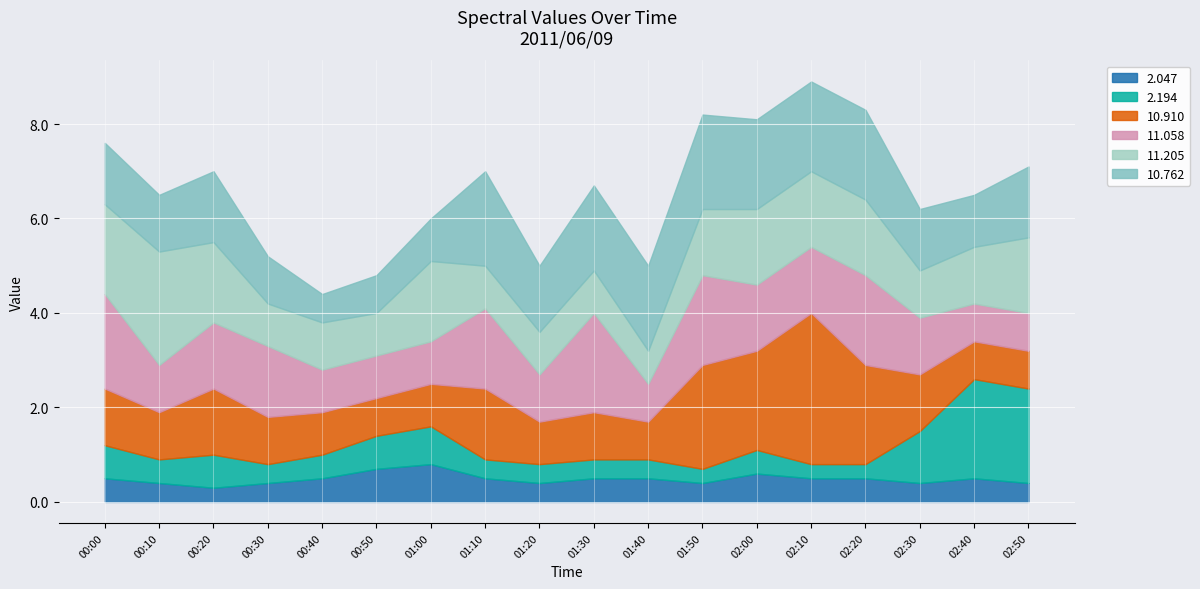

What is the value of the 10.910 point at the 2nd from the left?

1.0